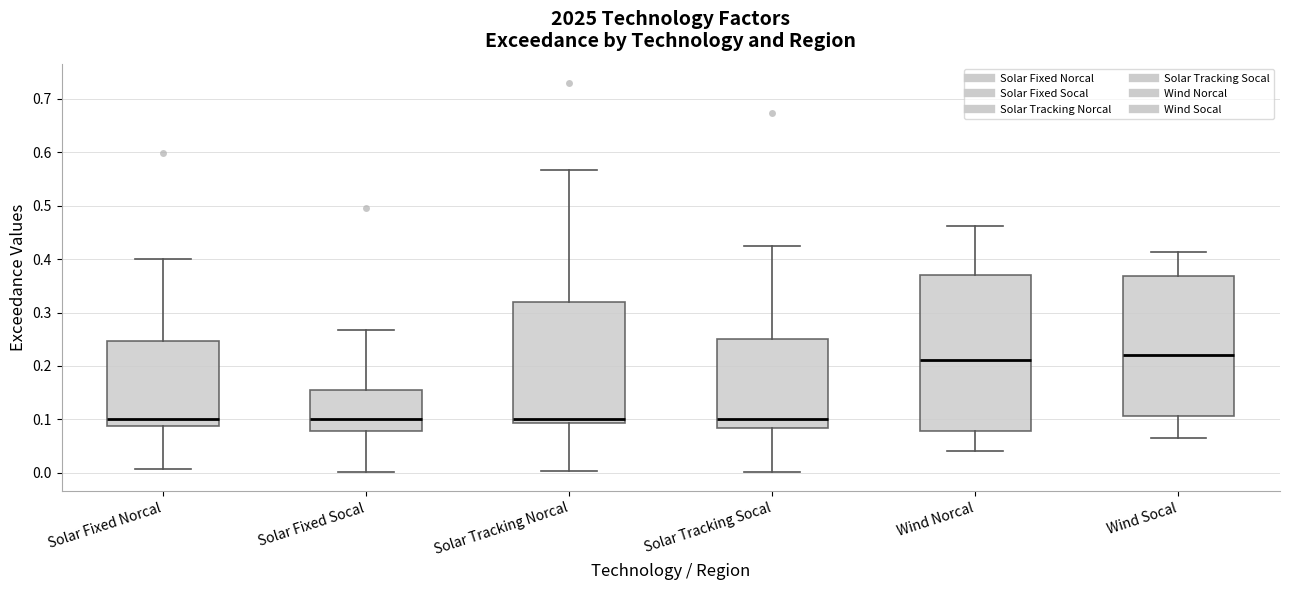

Reading left to right, transcribe this box plot: for each box, give where its median line is, the range the box spans, and where its two whiskers end, as read against the y-axis. The values are not printed on the chart, so give them approximately, as read against the axis.

Solar Fixed Norcal: median 0.10, box 0.09 to 0.25, whiskers 0.01 to 0.40
Solar Fixed Socal: median 0.10, box 0.08 to 0.16, whiskers 0.00 to 0.27
Solar Tracking Norcal: median 0.10, box 0.09 to 0.32, whiskers 0.00 to 0.57
Solar Tracking Socal: median 0.10, box 0.08 to 0.25, whiskers 0.00 to 0.43
Wind Norcal: median 0.21, box 0.08 to 0.37, whiskers 0.04 to 0.46
Wind Socal: median 0.22, box 0.11 to 0.37, whiskers 0.06 to 0.41